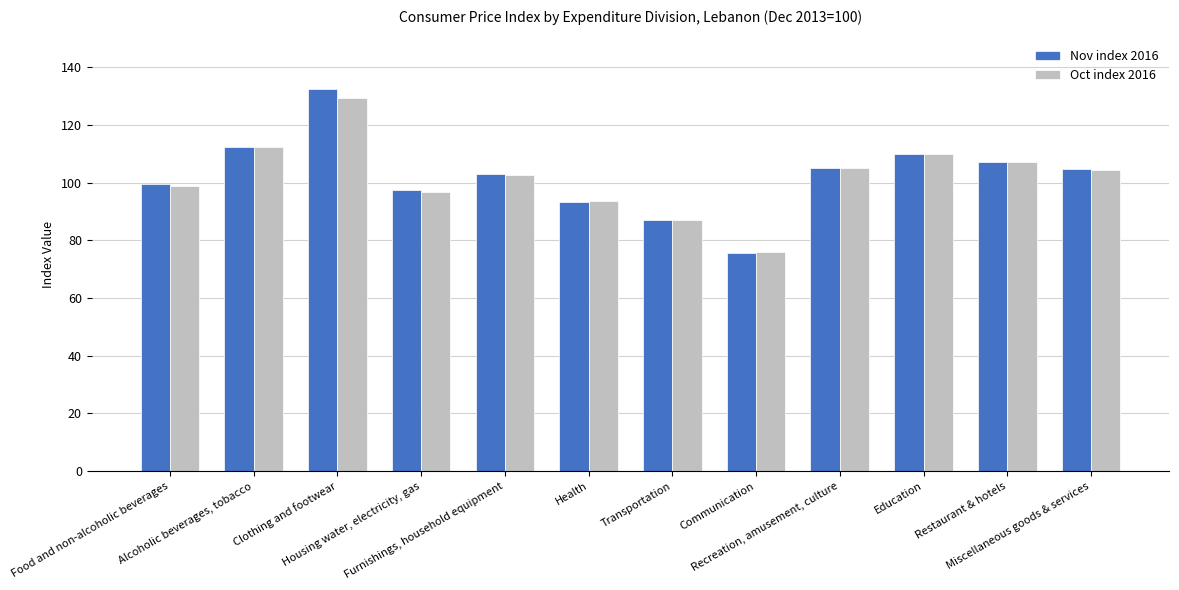

What is the difference between the maximum and minimum values in the Oct index 2016 series?

53.7